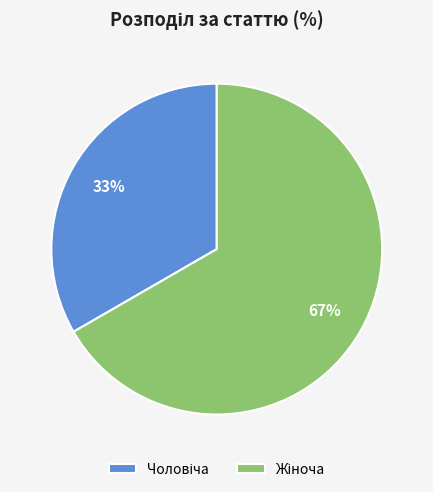

Is there any slice that represents more than half of the pie?

Yes